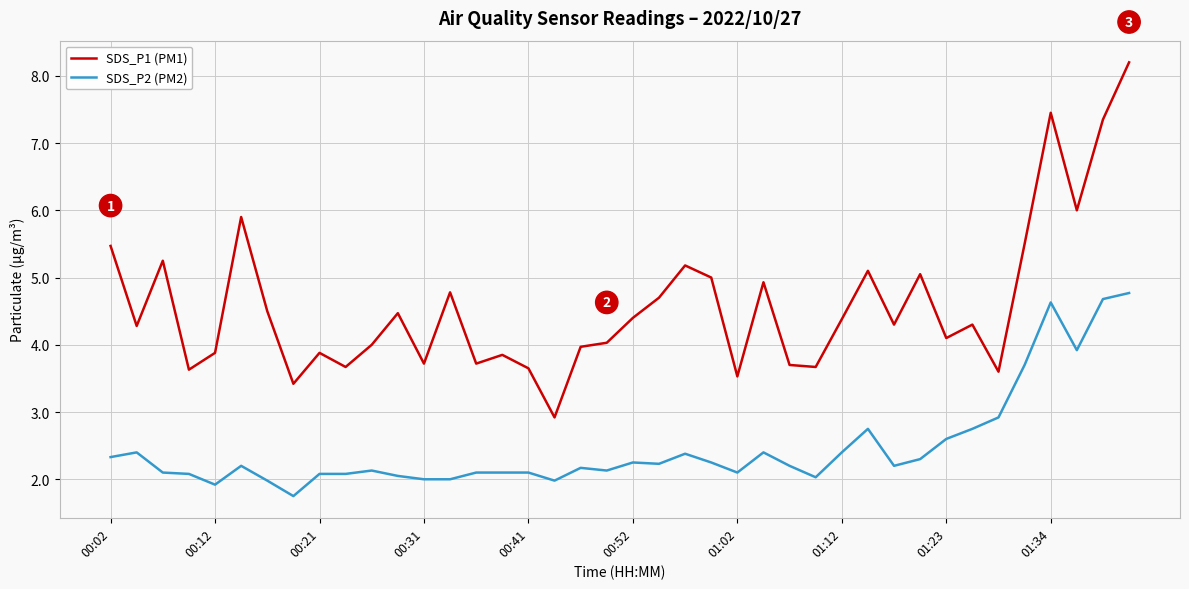

What is the sum of all SDS_P2 (PM2) values?

99.1